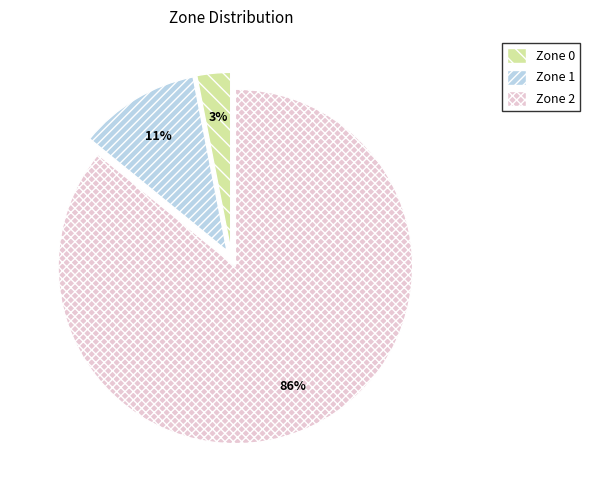

To the nearest percent, what percentage of the pie is Zone 2?

86%